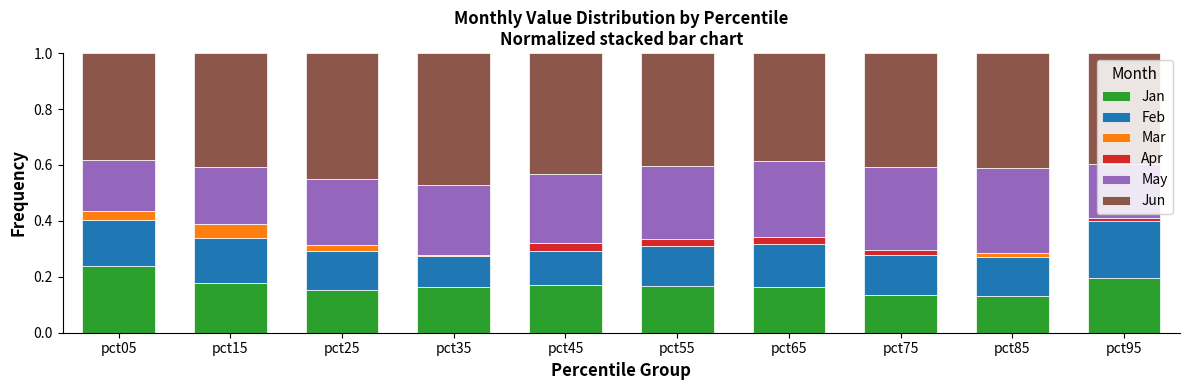

What is the total value across all series at pct25?

1.0